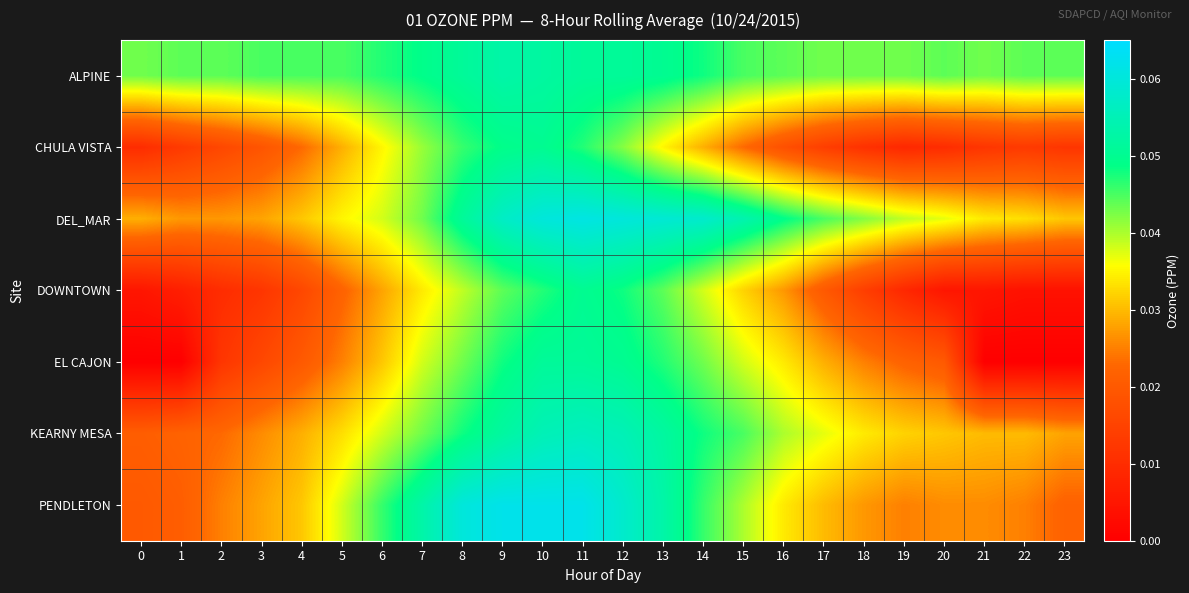

Reading left to right, what are all the values shown in this chart?

ALPINE: 0=0.0	1=0.0	2=0.0	3=0.0	4=0.0	5=0.0	6=0.0	7=0.0	8=0.1	9=0.1	10=0.1	11=0.1	12=0.1	13=0.1	14=0.0	15=0.0	16=0.0	17=0.0	18=0.0	19=0.0	20=0.0	21=0.0	22=0.0	23=0.0
CHULA VISTA: 0=0.0	1=0.0	2=0.0	3=0.0	4=0.0	5=0.0	6=0.0	7=0.0	8=0.0	9=0.0	10=0.1	11=0.0	12=0.0	13=0.0	14=0.0	15=0.0	16=0.0	17=0.0	18=0.0	19=0.0	20=0.0	21=0.0	22=0.0	23=0.0
DEL_MAR: 0=0.0	1=0.0	2=0.0	3=0.0	4=0.0	5=0.0	6=0.0	7=0.0	8=0.1	9=0.1	10=0.1	11=0.1	12=0.1	13=0.1	14=0.1	15=0.1	16=0.0	17=0.0	18=0.0	19=0.0	20=0.0	21=0.0	22=0.0	23=0.0
DOWNTOWN: 0=0.0	1=0.0	2=0.0	3=0.0	4=0.0	5=0.0	6=0.0	7=0.0	8=0.0	9=0.0	10=0.0	11=0.1	12=0.0	13=0.0	14=0.0	15=0.0	16=0.0	17=0.0	18=0.0	19=0.0	20=0.0	21=0.0	22=0.0	23=0.0
EL CAJON: 0=0.0	1=0.0	2=0.0	3=0.0	4=0.0	5=0.0	6=0.0	7=0.0	8=0.0	9=0.0	10=0.1	11=0.1	12=0.1	13=0.0	14=0.0	15=0.0	16=0.0	17=0.0	18=0.0	19=0.0	20=0.0	21=0.0	22=0.0	23=0.0
KEARNY MESA: 0=0.0	1=0.0	2=0.0	3=0.0	4=0.0	5=0.0	6=0.0	7=0.0	8=0.0	9=0.1	10=0.1	11=0.1	12=0.1	13=0.1	14=0.0	15=0.0	16=0.0	17=0.0	18=0.0	19=0.0	20=0.0	21=0.0	22=0.0	23=0.0
PENDLETON: 0=0.0	1=0.0	2=0.0	3=0.0	4=0.0	5=0.0	6=0.0	7=0.1	8=0.1	9=0.1	10=0.1	11=0.1	12=0.1	13=0.1	14=0.0	15=0.0	16=0.0	17=0.0	18=0.0	19=0.0	20=0.0	21=0.0	22=0.0	23=0.0